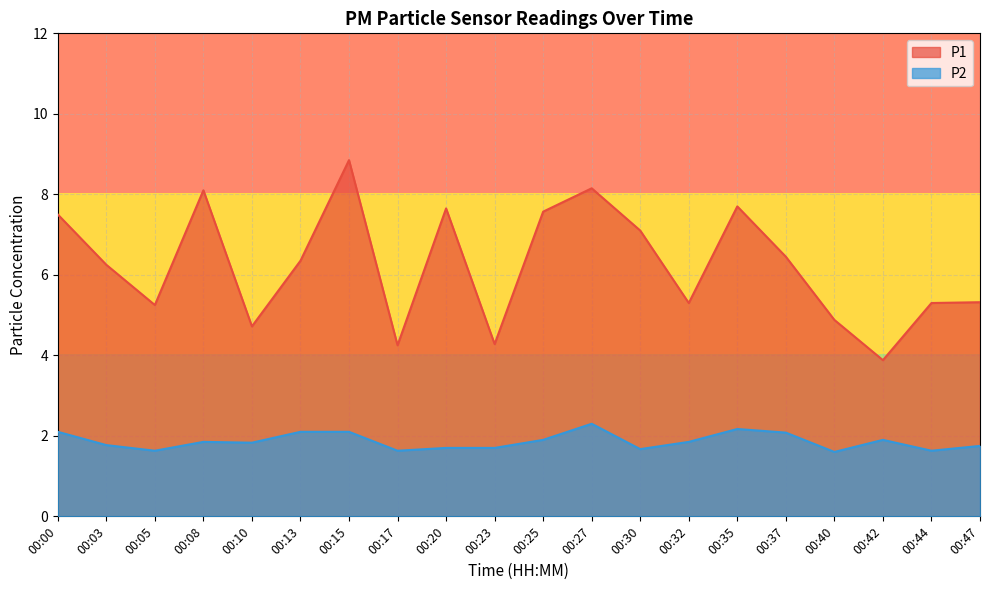

The value of P1 at 00:32 is 8.3. True or false?

False